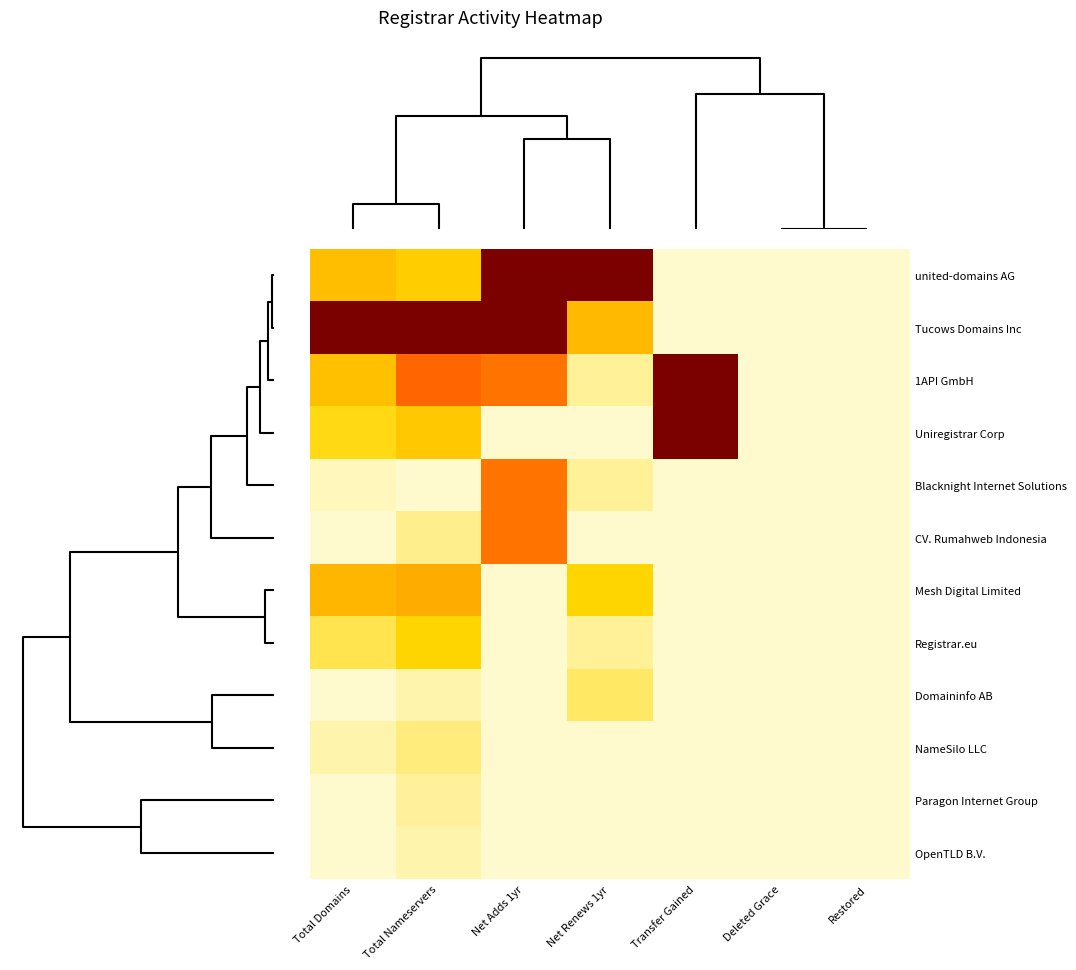

Reading right to left, extract all data points from this chart.

united-domains AG: Restored=0.0	Deleted Grace=0.0	Transfer Gained=0.0	Net Renews 1yr=1.0	Net Adds 1yr=1.0	Total Nameservers=0.2	Total Domains=0.3
Tucows Domains Inc: Restored=0.0	Deleted Grace=0.0	Transfer Gained=0.0	Net Renews 1yr=0.3	Net Adds 1yr=1.0	Total Nameservers=1.0	Total Domains=1.0
1API GmbH: Restored=0.0	Deleted Grace=0.0	Transfer Gained=1.0	Net Renews 1yr=0.1	Net Adds 1yr=0.5	Total Nameservers=0.5	Total Domains=0.3
Uniregistrar Corp: Restored=0.0	Deleted Grace=0.0	Transfer Gained=1.0	Net Renews 1yr=0.0	Net Adds 1yr=0.0	Total Nameservers=0.3	Total Domains=0.2
Blacknight Internet Solutions: Restored=0.0	Deleted Grace=0.0	Transfer Gained=0.0	Net Renews 1yr=0.1	Net Adds 1yr=0.5	Total Nameservers=0.0	Total Domains=0.0
CV. Rumahweb Indonesia: Restored=0.0	Deleted Grace=0.0	Transfer Gained=0.0	Net Renews 1yr=0.0	Net Adds 1yr=0.5	Total Nameservers=0.1	Total Domains=0.0
Mesh Digital Limited: Restored=0.0	Deleted Grace=0.0	Transfer Gained=0.0	Net Renews 1yr=0.2	Net Adds 1yr=0.0	Total Nameservers=0.4	Total Domains=0.3
Registrar.eu: Restored=0.0	Deleted Grace=0.0	Transfer Gained=0.0	Net Renews 1yr=0.1	Net Adds 1yr=0.0	Total Nameservers=0.2	Total Domains=0.1
Domaininfo AB: Restored=0.0	Deleted Grace=0.0	Transfer Gained=0.0	Net Renews 1yr=0.1	Net Adds 1yr=0.0	Total Nameservers=0.0	Total Domains=0.0
NameSilo LLC: Restored=0.0	Deleted Grace=0.0	Transfer Gained=0.0	Net Renews 1yr=0.0	Net Adds 1yr=0.0	Total Nameservers=0.1	Total Domains=0.0
Paragon Internet Group: Restored=0.0	Deleted Grace=0.0	Transfer Gained=0.0	Net Renews 1yr=0.0	Net Adds 1yr=0.0	Total Nameservers=0.0	Total Domains=0.0
OpenTLD B.V.: Restored=0.0	Deleted Grace=0.0	Transfer Gained=0.0	Net Renews 1yr=0.0	Net Adds 1yr=0.0	Total Nameservers=0.0	Total Domains=0.0